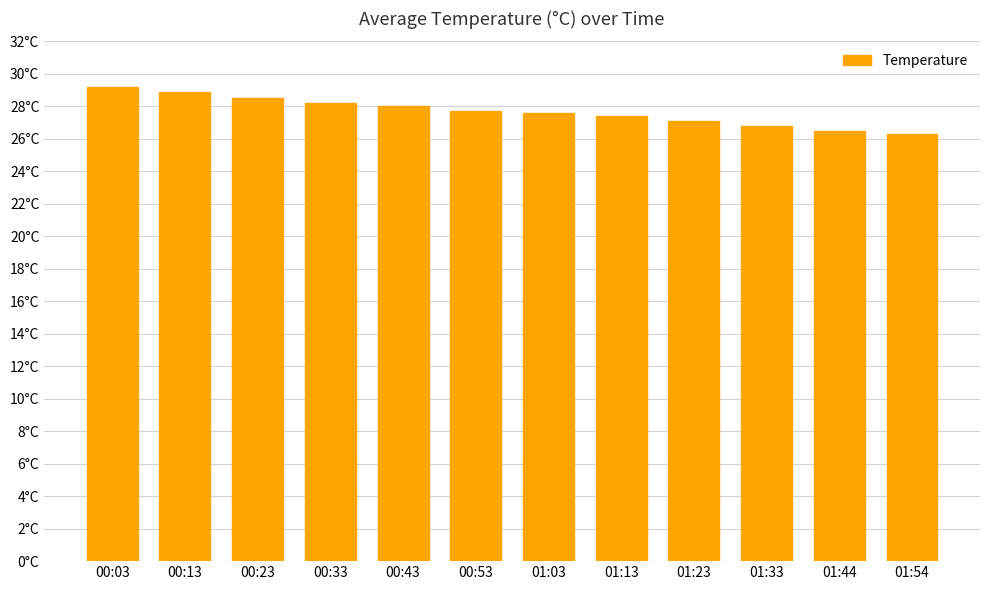

Reading left to right, extract all data points from this chart.

00:03=29.2	00:13=28.9	00:23=28.5	00:33=28.2	00:43=28.0	00:53=27.7	01:03=27.6	01:13=27.4	01:23=27.1	01:33=26.8	01:44=26.5	01:54=26.3